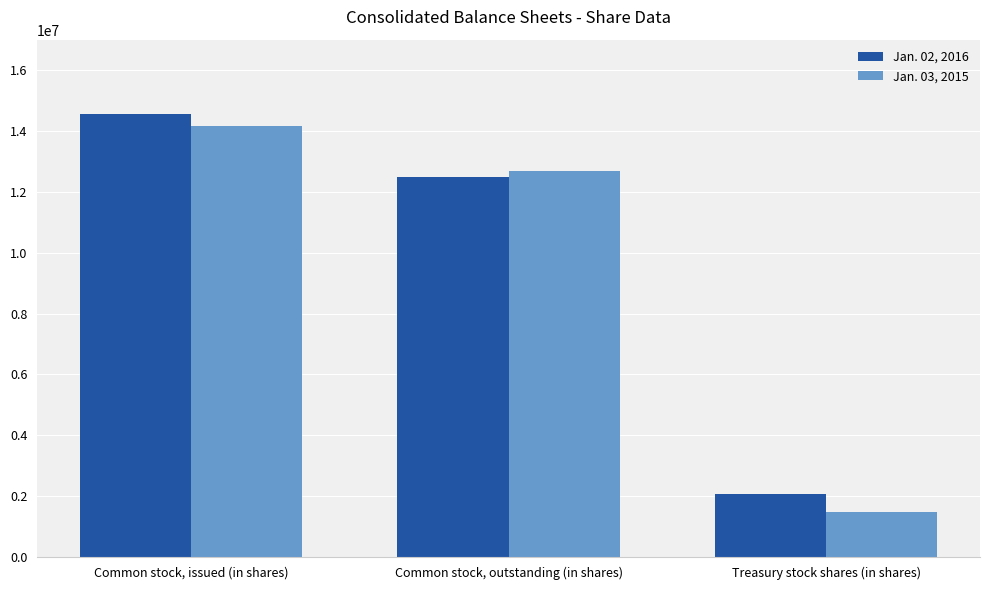

Read the Jan. 03, 2015 value at Common stock, outstanding (in shares), to the nearest 50.

12671900